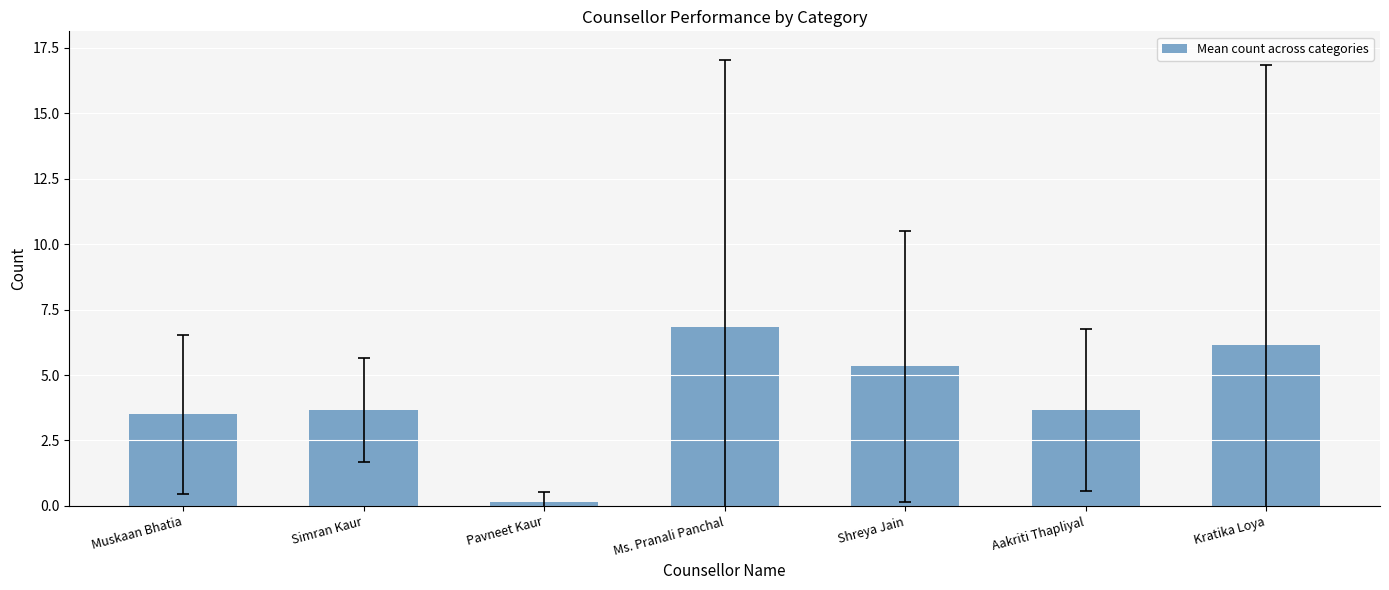

What is the value of the 5th bar from the left?

5.3